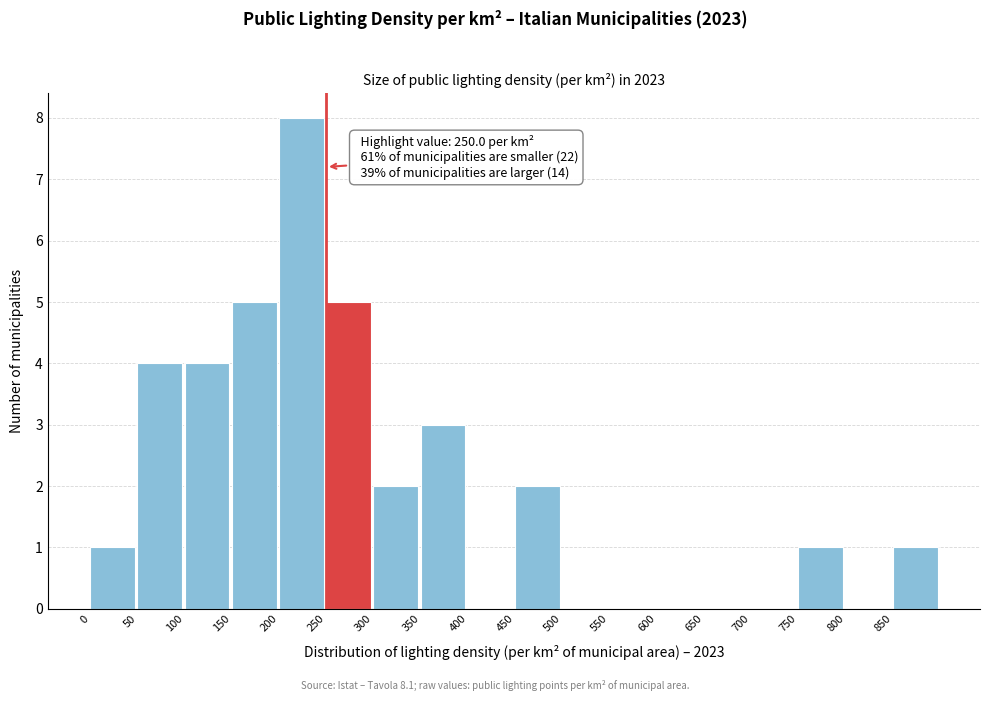

Over which range of the x-axis is the bar tallest?

200 to 250